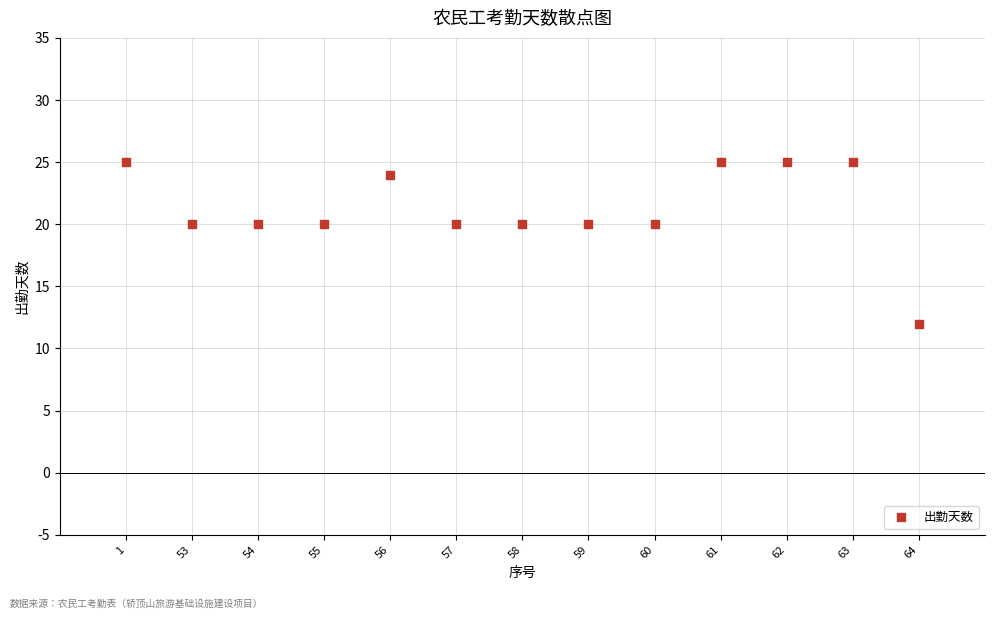

What is the range of X values (max minus min)?

12